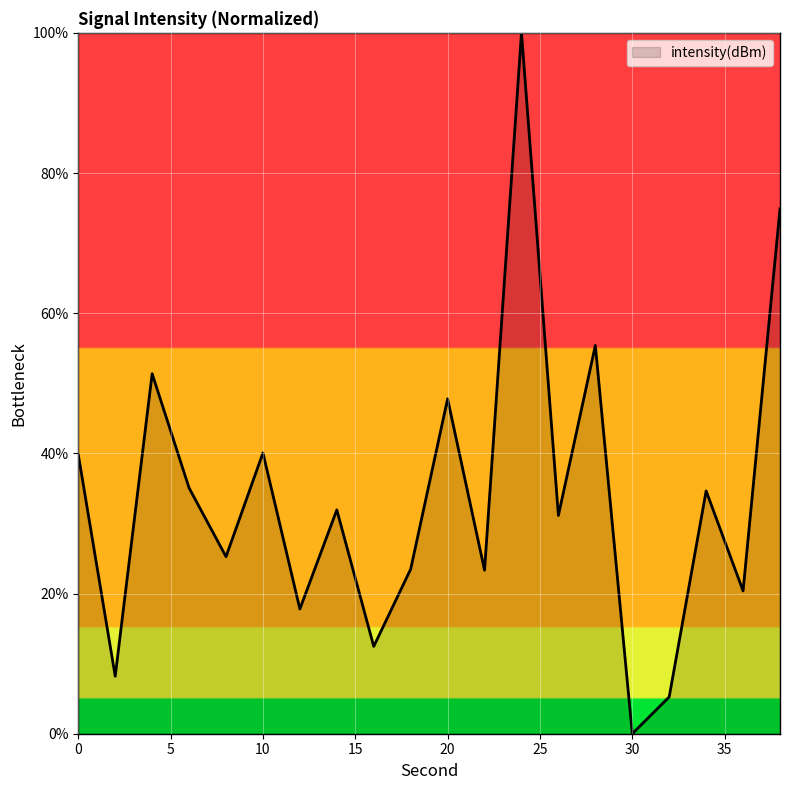

What is the greatest value displayed?

100.0